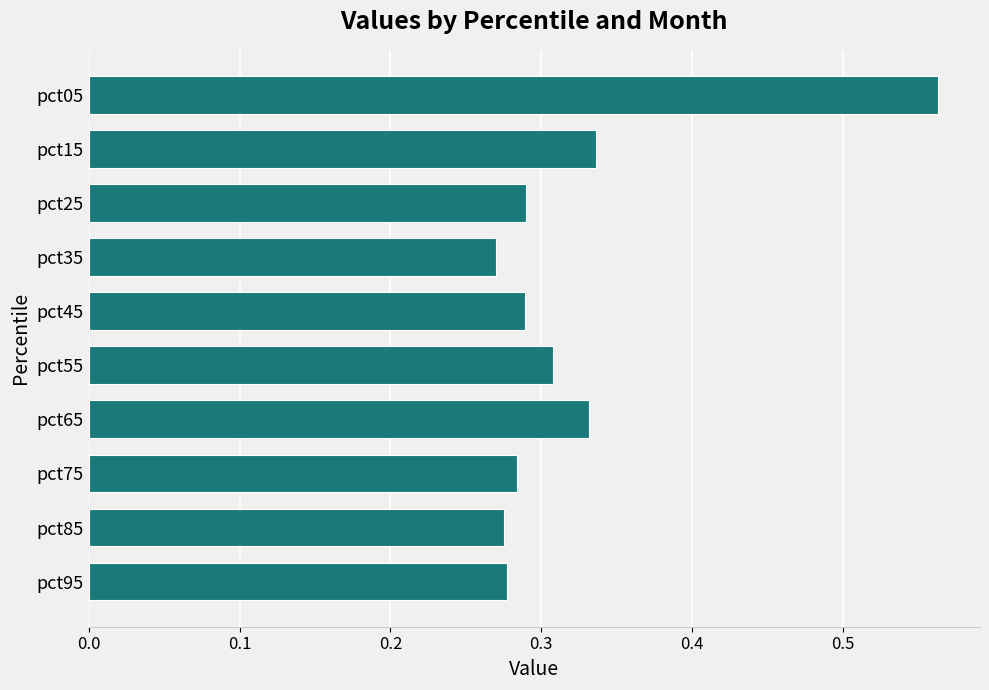

How many values are between 0 and 1?

10